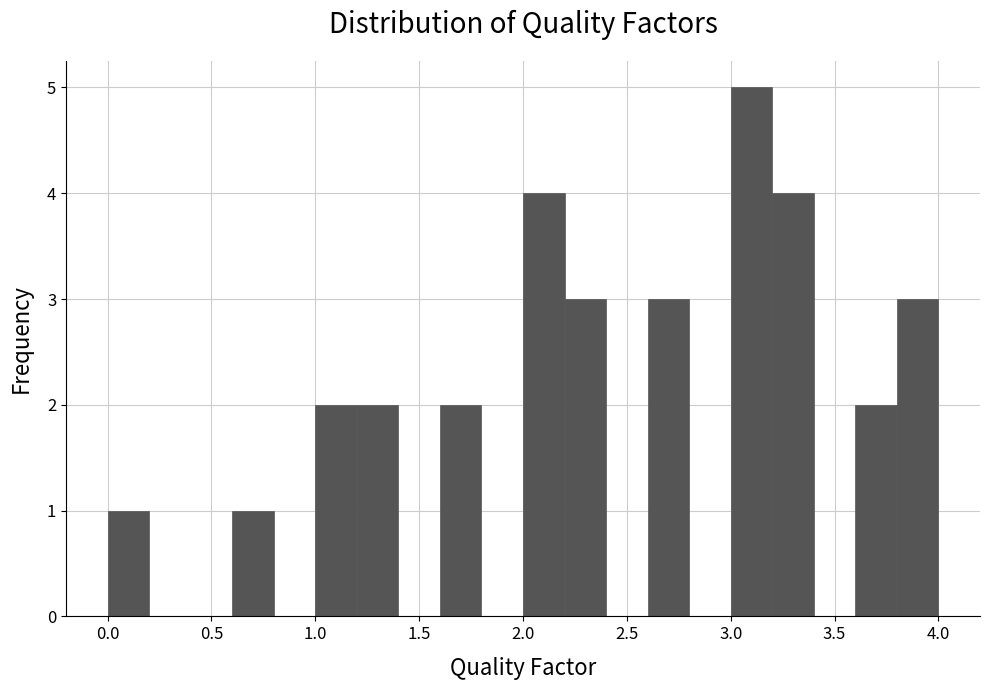

Which range on the x-axis has the tallest bar?

3.0 to 3.2